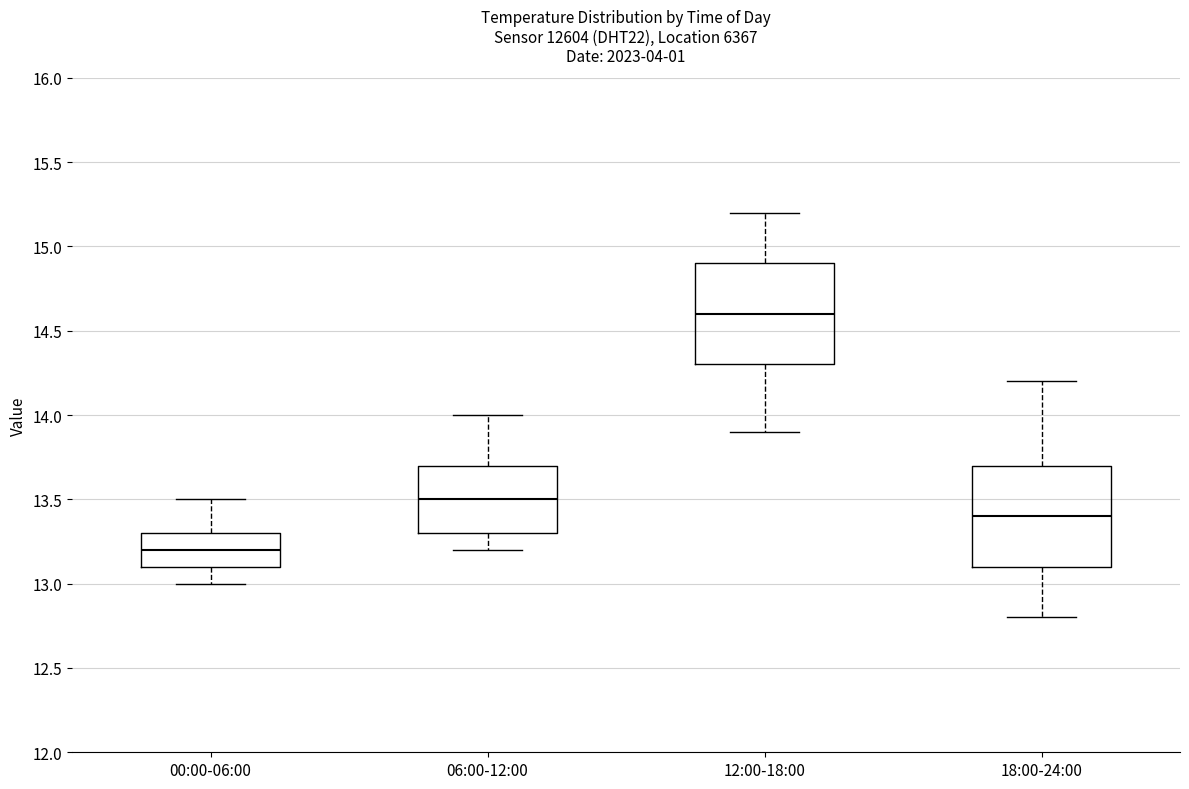

Reading left to right, read every box against the y-axis: the position of its median line, the range the box covers, and the ends of its whiskers. The values are not printed on the chart, so give them approximately, as read against the axis.

00:00-06:00: median 13.2, box 13.1 to 13.3, whiskers 13.0 to 13.5
06:00-12:00: median 13.5, box 13.3 to 13.7, whiskers 13.2 to 14.0
12:00-18:00: median 14.6, box 14.3 to 14.9, whiskers 13.9 to 15.2
18:00-24:00: median 13.4, box 13.1 to 13.7, whiskers 12.8 to 14.2